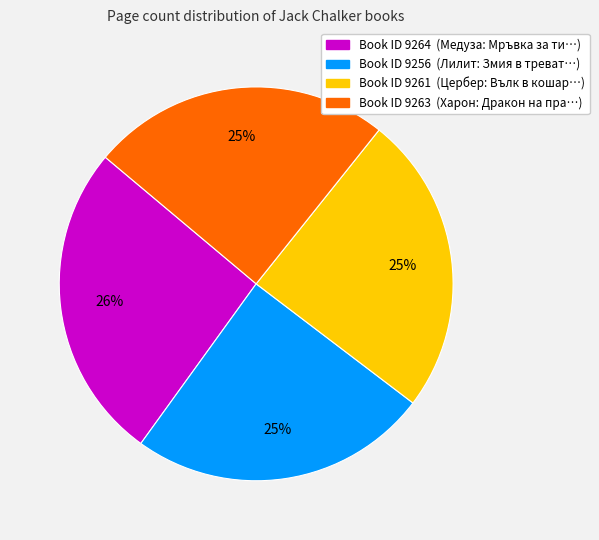

To the nearest percent, what is the average slice percentage?

25%